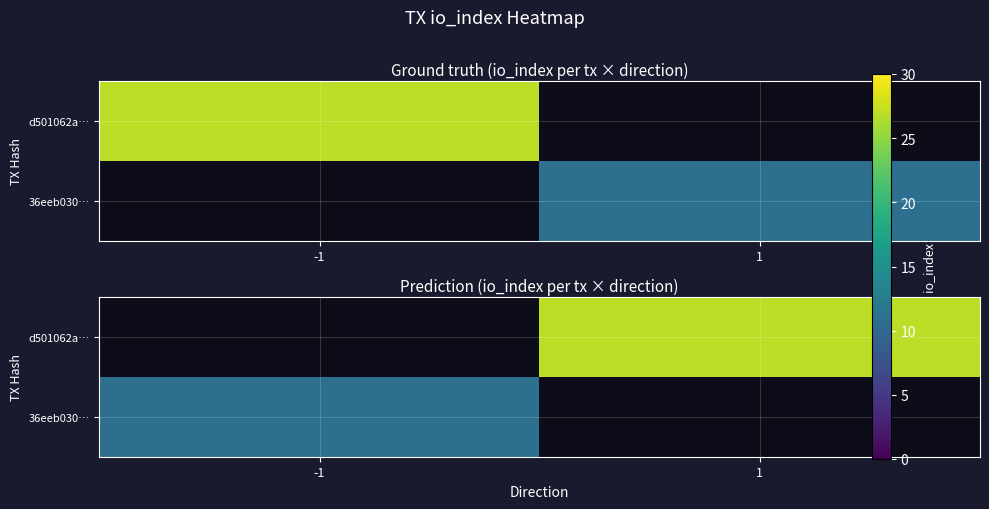

Which series has the widest spread of values?

36eeb030…